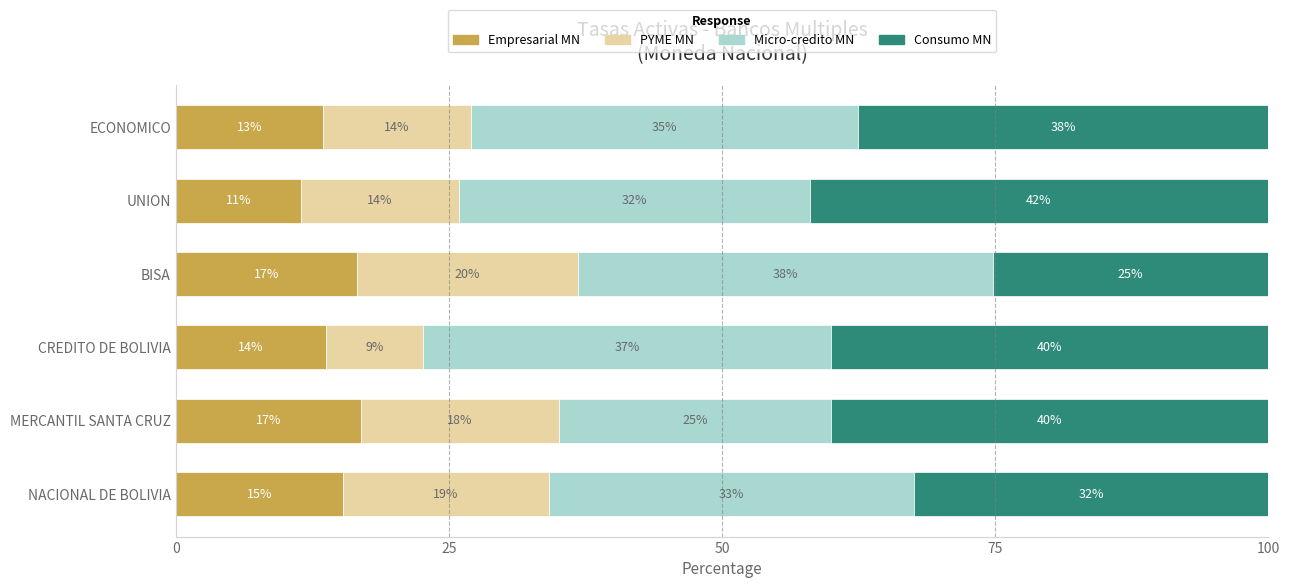

Reading left to right, extract all data points from this chart.

Empresarial MN: 15.3	16.9	13.7	16.6	11.4	13.5
PYME MN: 18.8	18.2	8.9	20.2	14.4	13.6
Micro-credito MN: 33.4	24.9	37.3	38.0	32.1	35.4
Consumo MN: 32.4	40.0	40.0	25.2	42.0	37.5